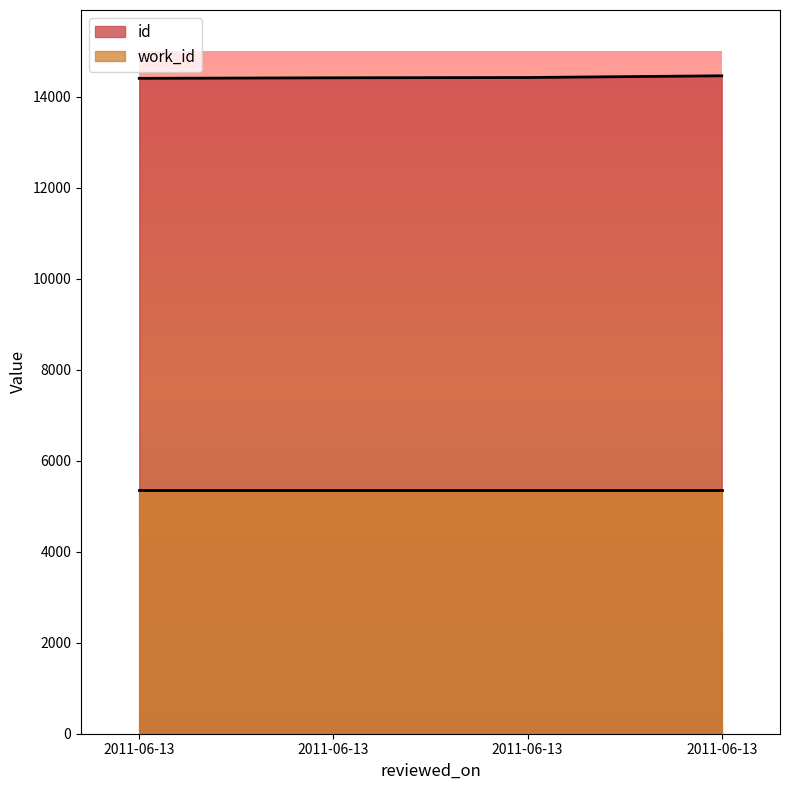

What is the ratio of the value at 2011-06-13 to the value at 2011-06-13?

1.0